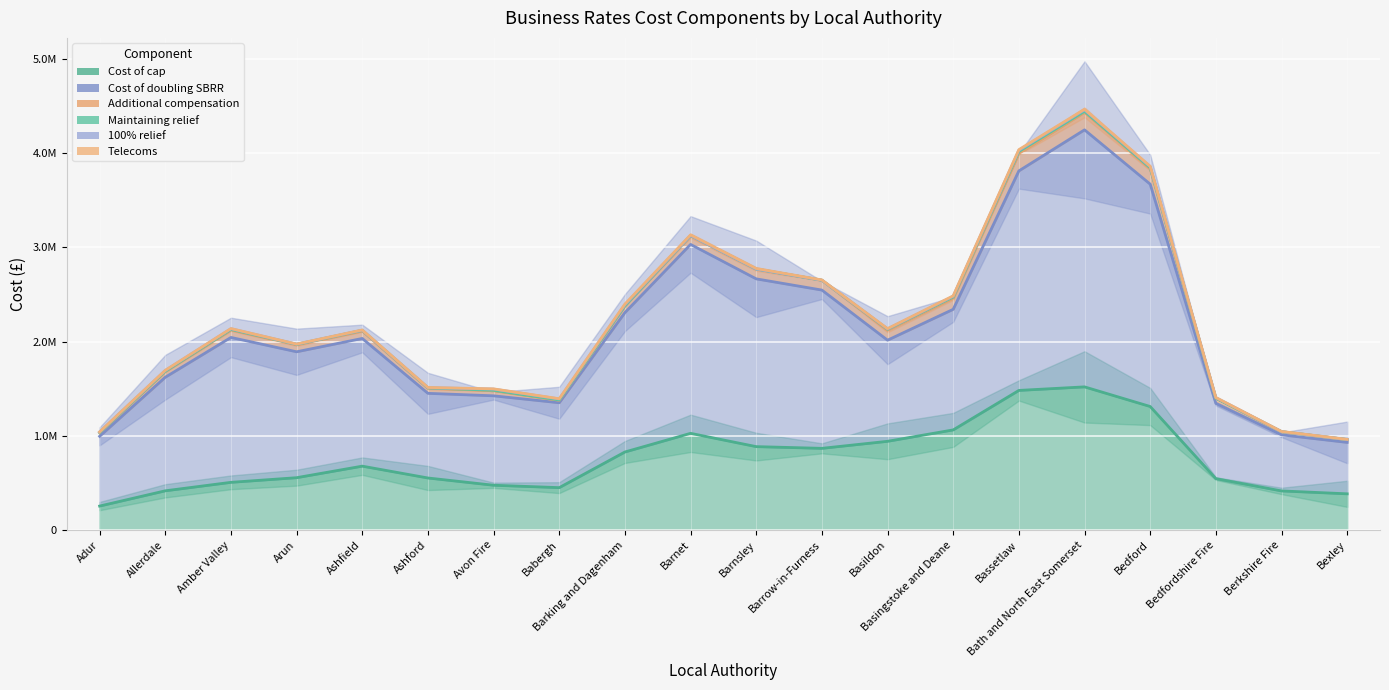

What are all the series names shown in the legend?

Cost of cap, Cost of doubling SBRR, Additional compensation, Maintaining relief, 100% relief, Telecoms